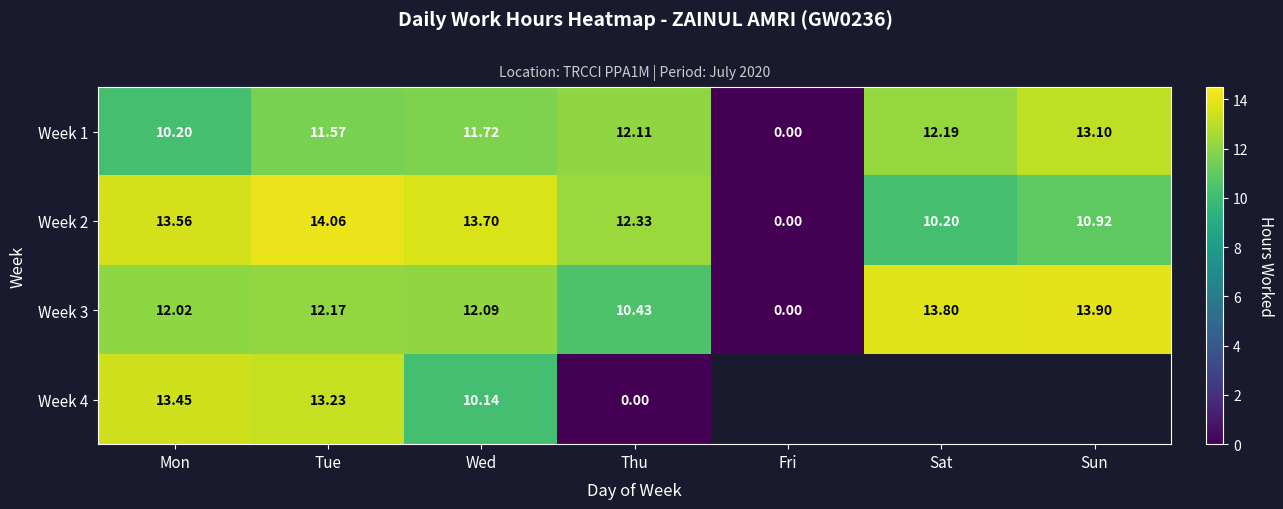

Is the value of Week 2 at Sat greater than the value of Week 3 at Wed?

No